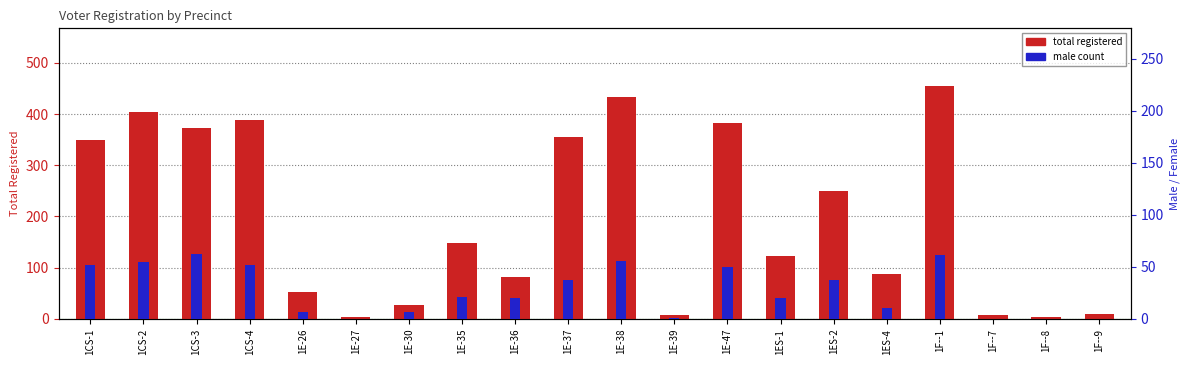

At how many categories does at least one series exceed 300?

8